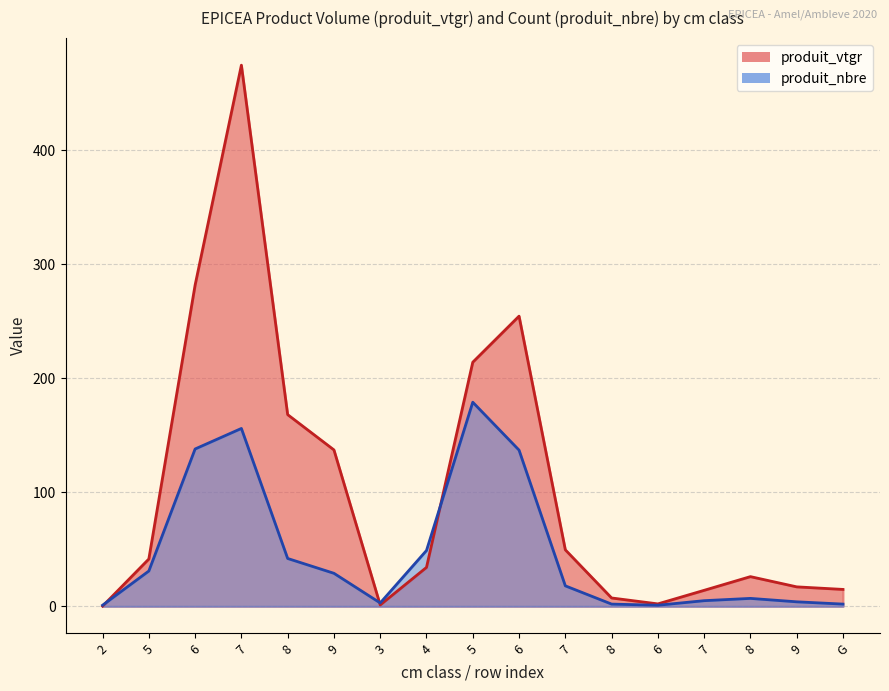

Which series changed the most between 7 and 8?

produit_vtgr